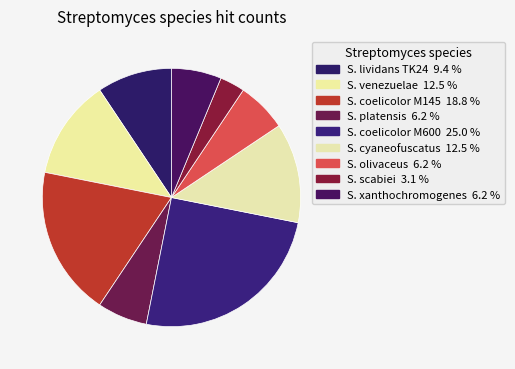

Count the number of slices in the pie.

9